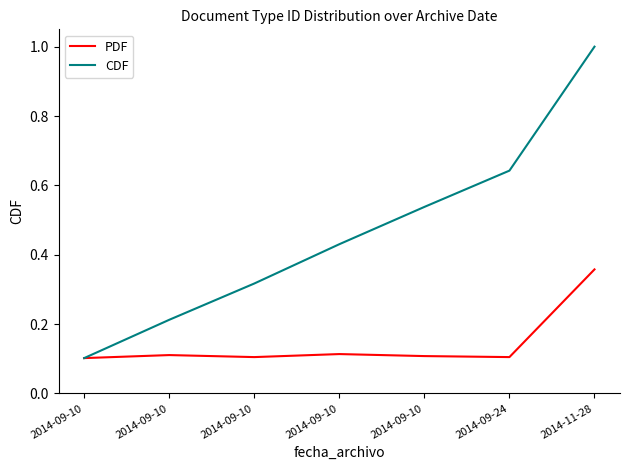

Count the CDF values in the range 0 to 1.

7